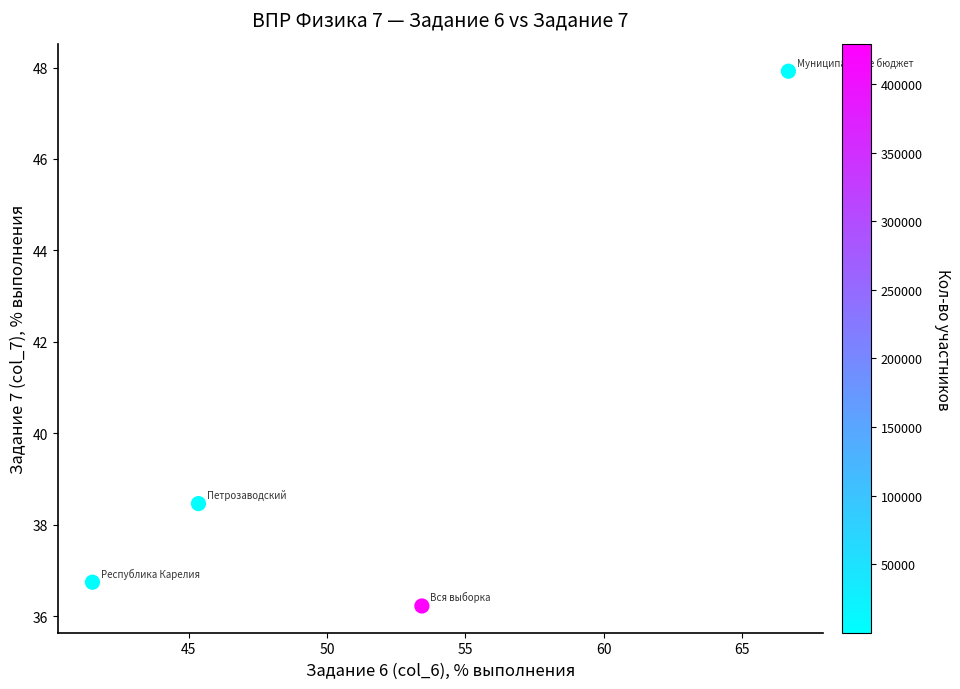

What Y value in the scatter plot is closest to 42?

38.5